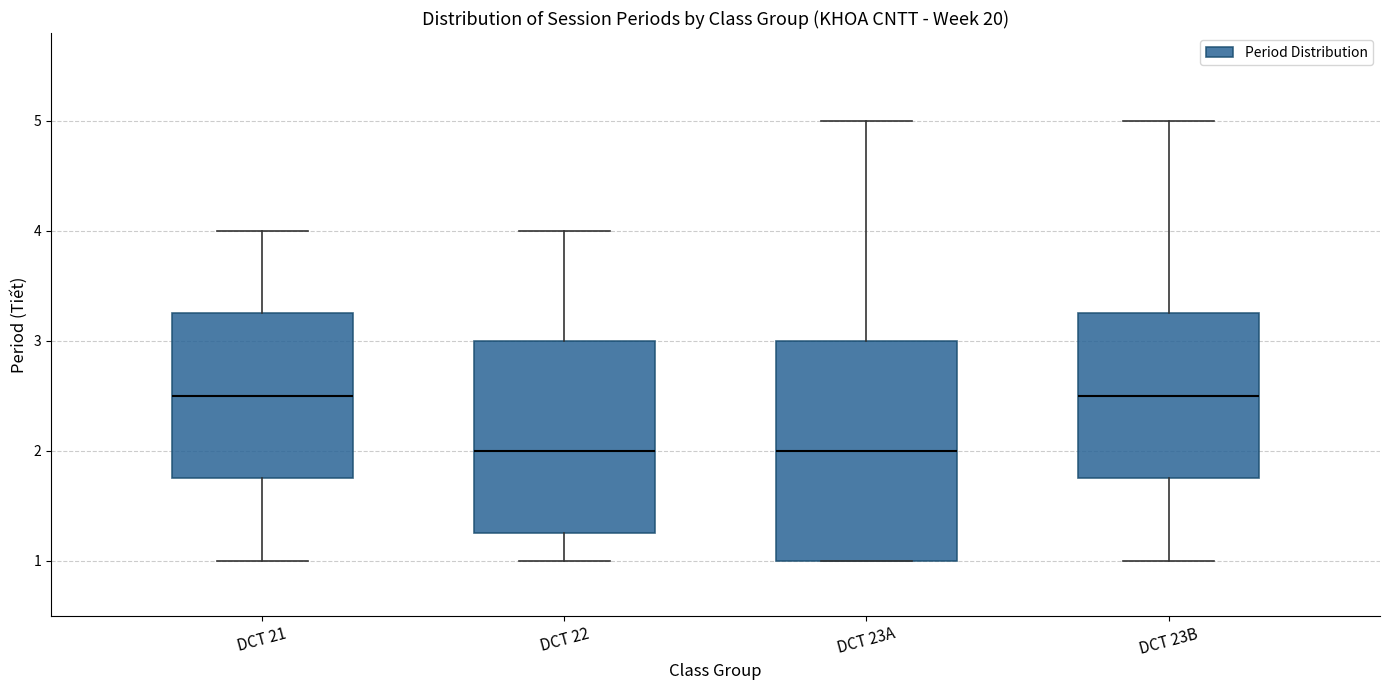

Reading left to right, transcribe this box plot: for each box, give where its median line is, the range the box spans, and where its two whiskers end, as read against the y-axis. The values are not printed on the chart, so give them approximately, as read against the axis.

DCT 21: median 2.5, box 1.8 to 3.3, whiskers 1.0 to 4.0
DCT 22: median 2.0, box 1.3 to 3.0, whiskers 1.0 to 4.0
DCT 23A: median 2.0, box 1.0 to 3.0, whiskers 1.0 to 5.0
DCT 23B: median 2.5, box 1.8 to 3.3, whiskers 1.0 to 5.0